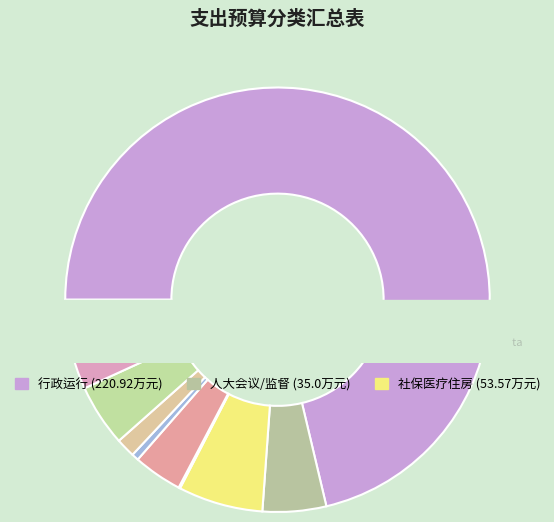

To the nearest percent, what is the difference between the 其他一般公共服务支出 and 财政对职工基本医疗保险基金的补助 slice percentages?

5%